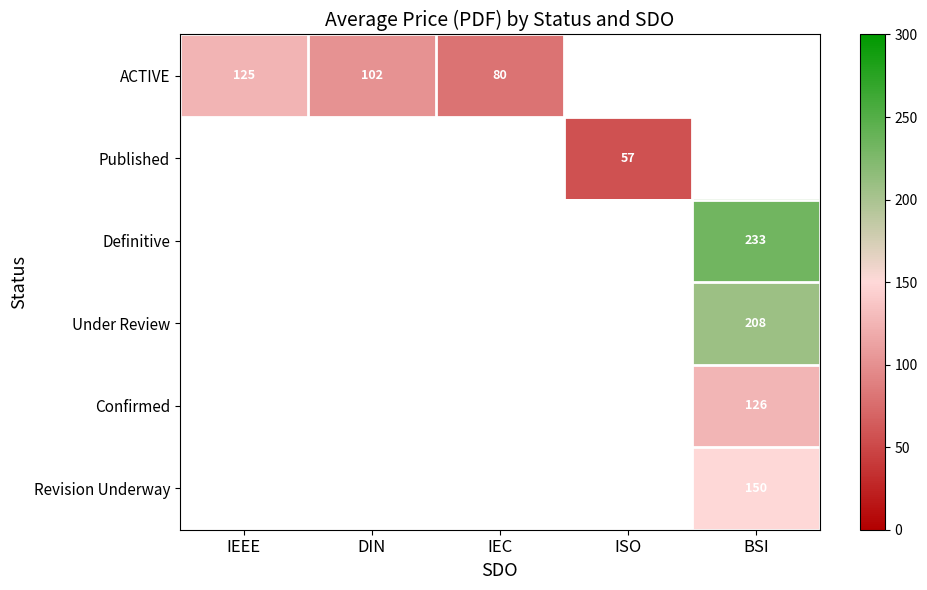

How many categories are shown in the chart?

5